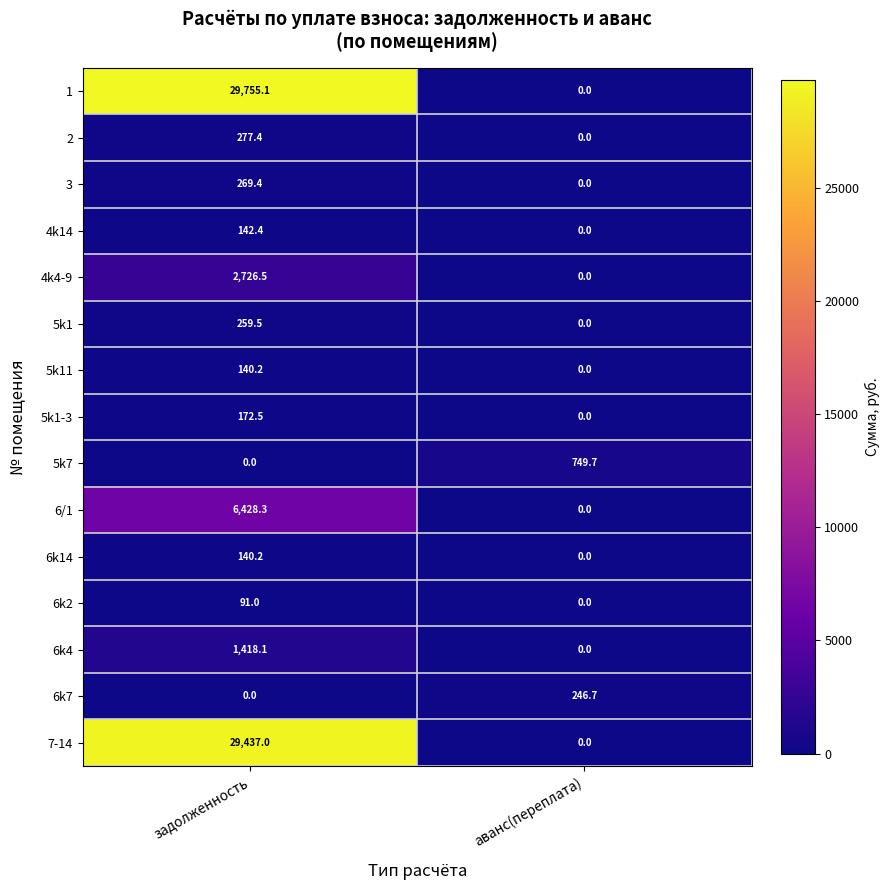

Which series changed the most between задолженность and аванс(переплата)?

1